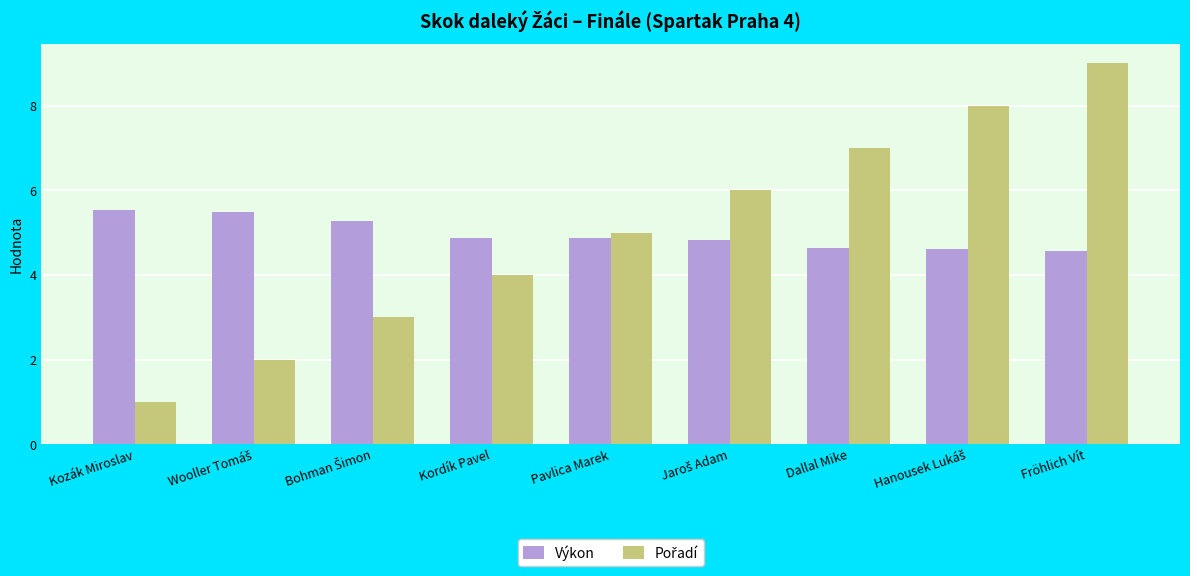

What is the average value of the Výkon series?

5.0